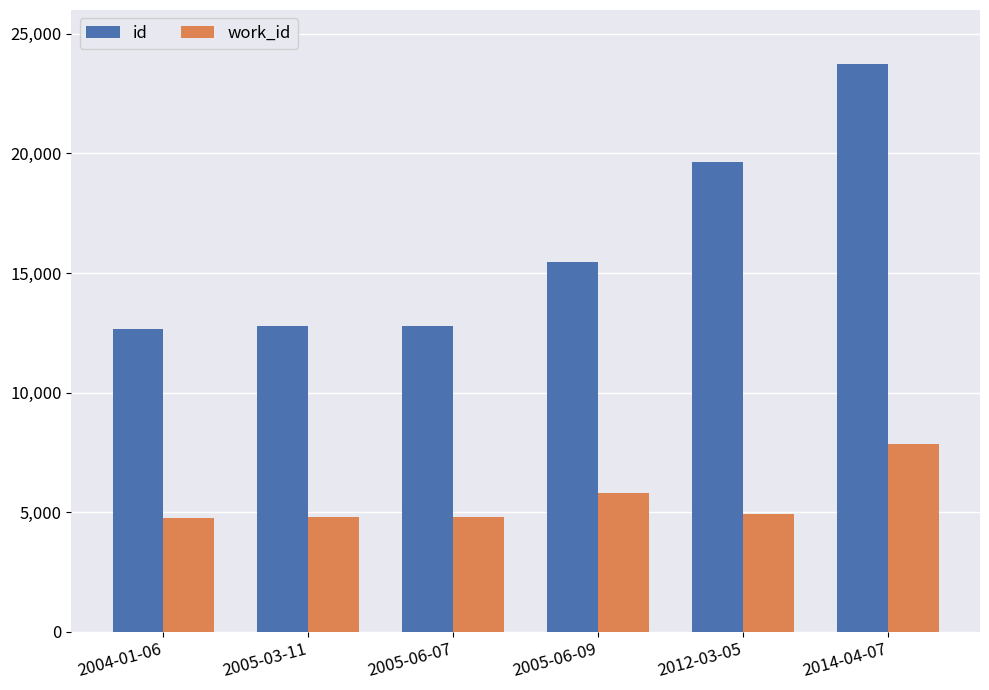

At how many categories does at least one series exceed 22856?

1